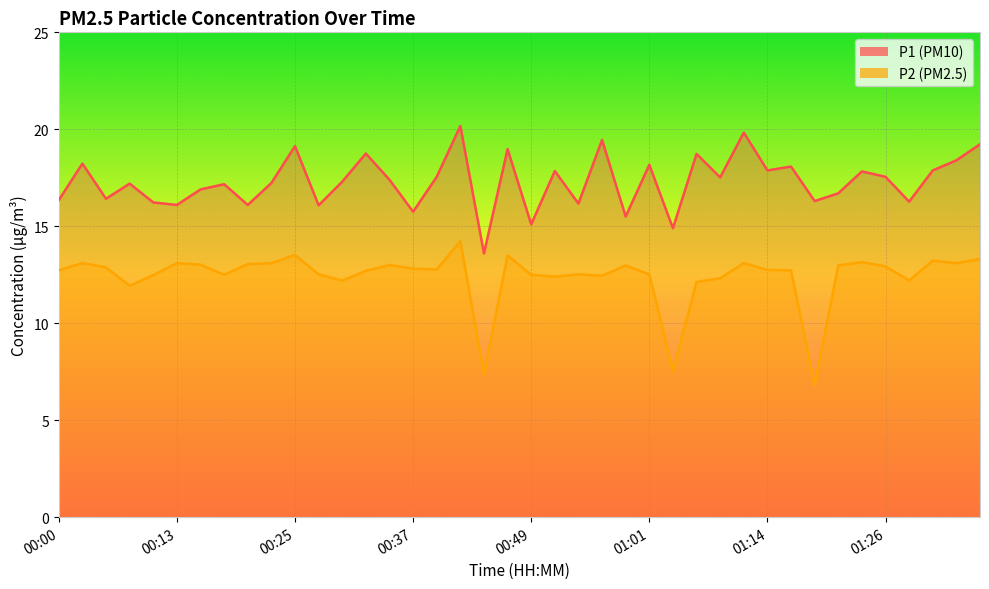

What is the difference between the second highest and second lowest values in the P1 series?

4.9